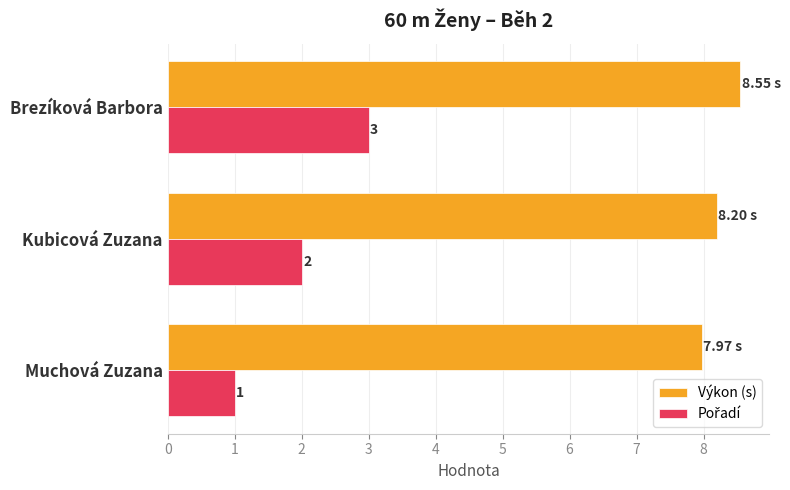

At which category does the chart reach its peak across all series?

Brezíková Barbora